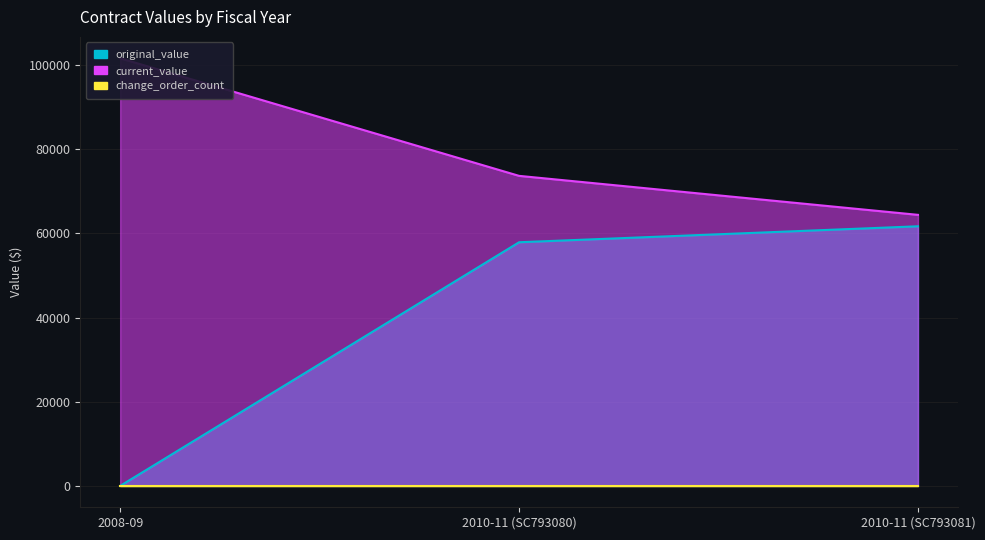

Which label corresponds to the largest value in the chart?

2008-09